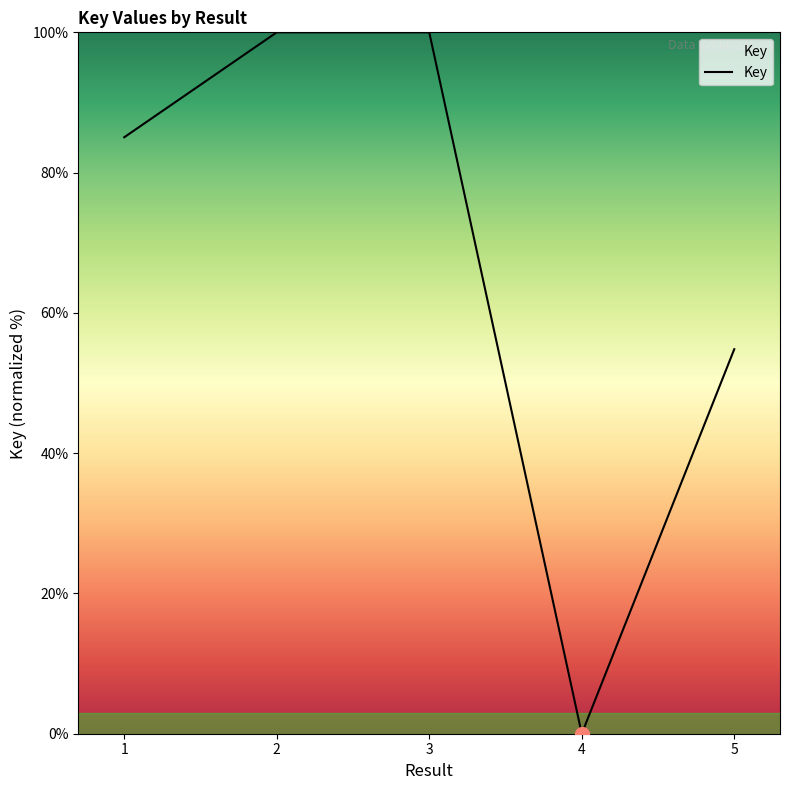

Where is the data nearest to the value 50?

5